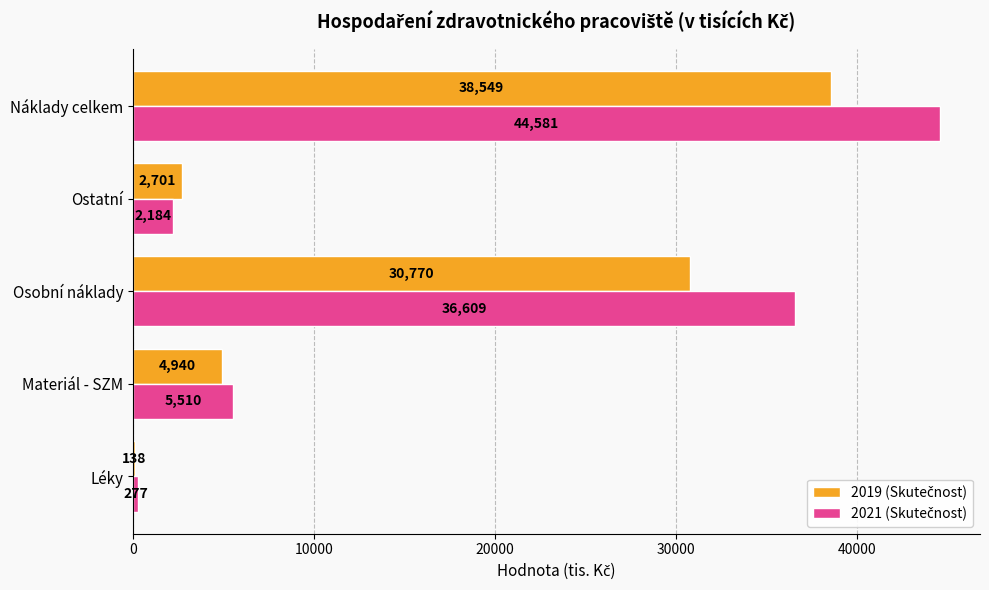

At which category is the sum across all series the highest?

Náklady celkem